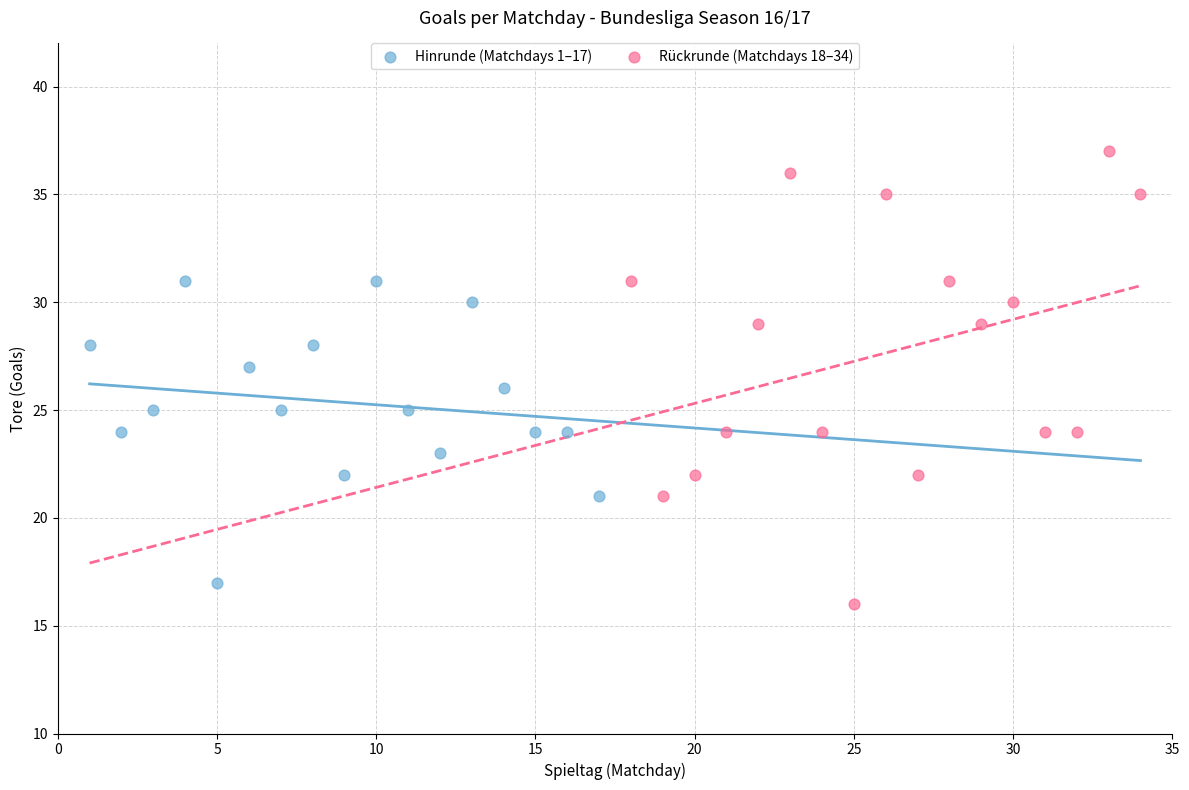

Which series has the widest spread of Y values?

Rückrunde (Matchdays 18–34)